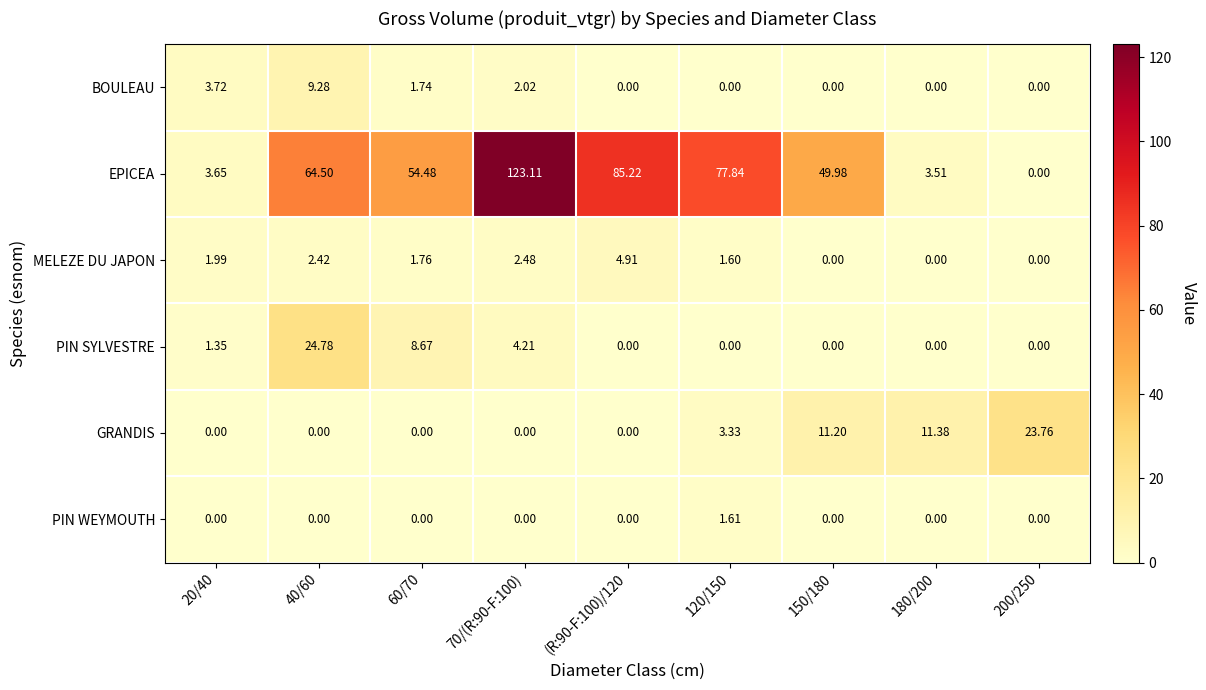

Which series changed the most between 120/150 and 150/180?

EPICEA